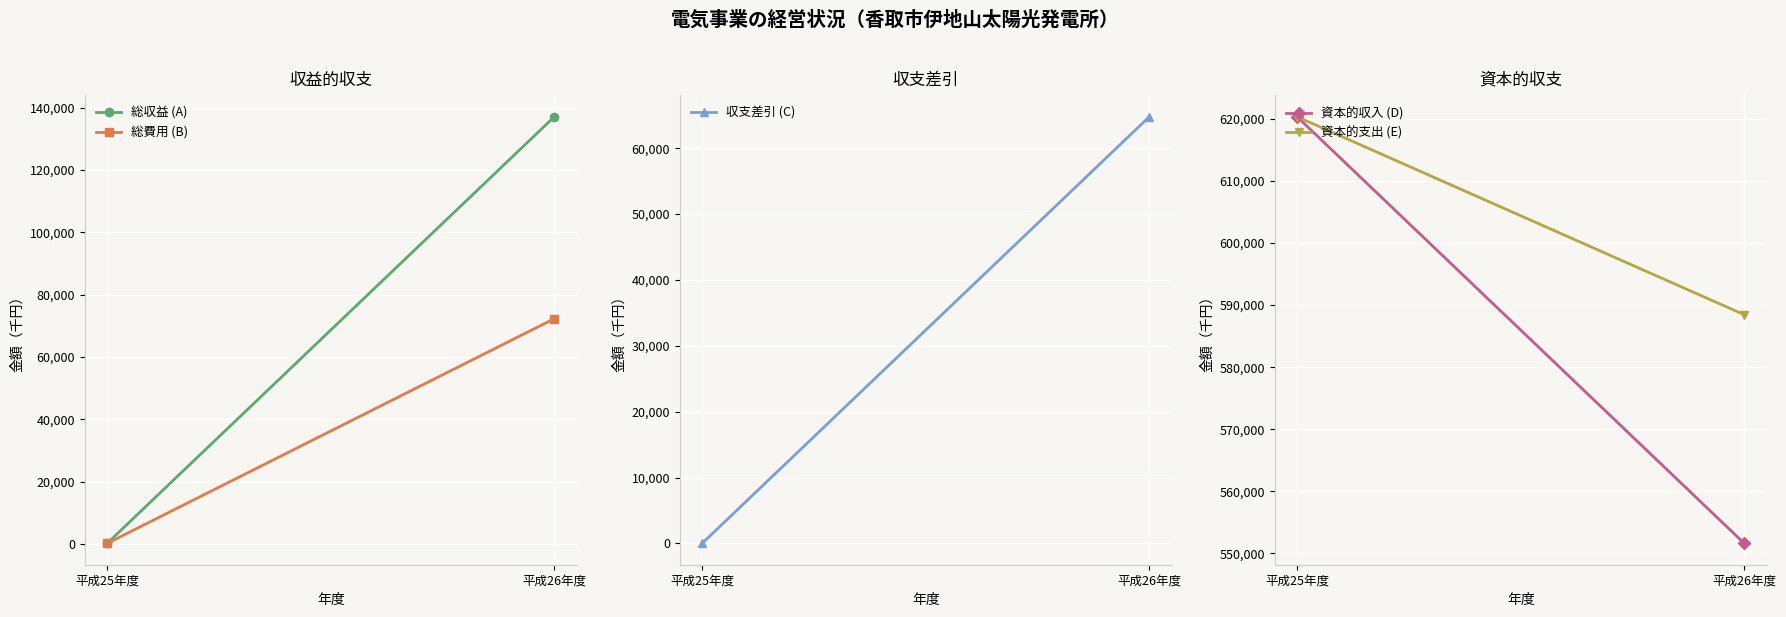

What are all the series names shown in the legend?

総収益 (A), 総費用 (B), 収支差引 (C), 資本的収入 (D), 資本的支出 (E)